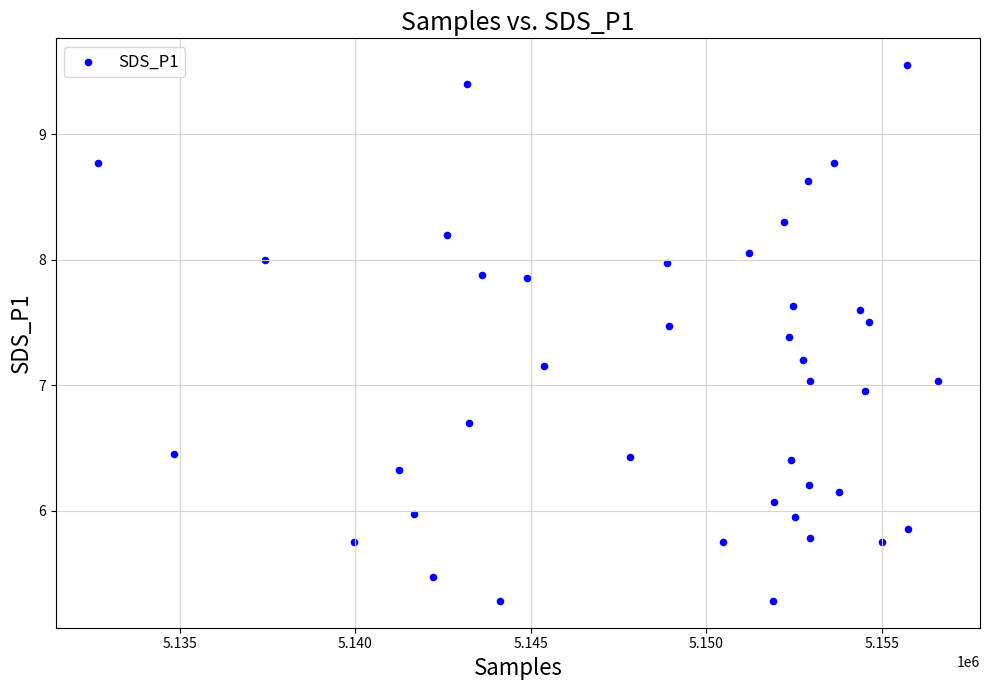

What is the range of Y values (max minus min)?

4.3